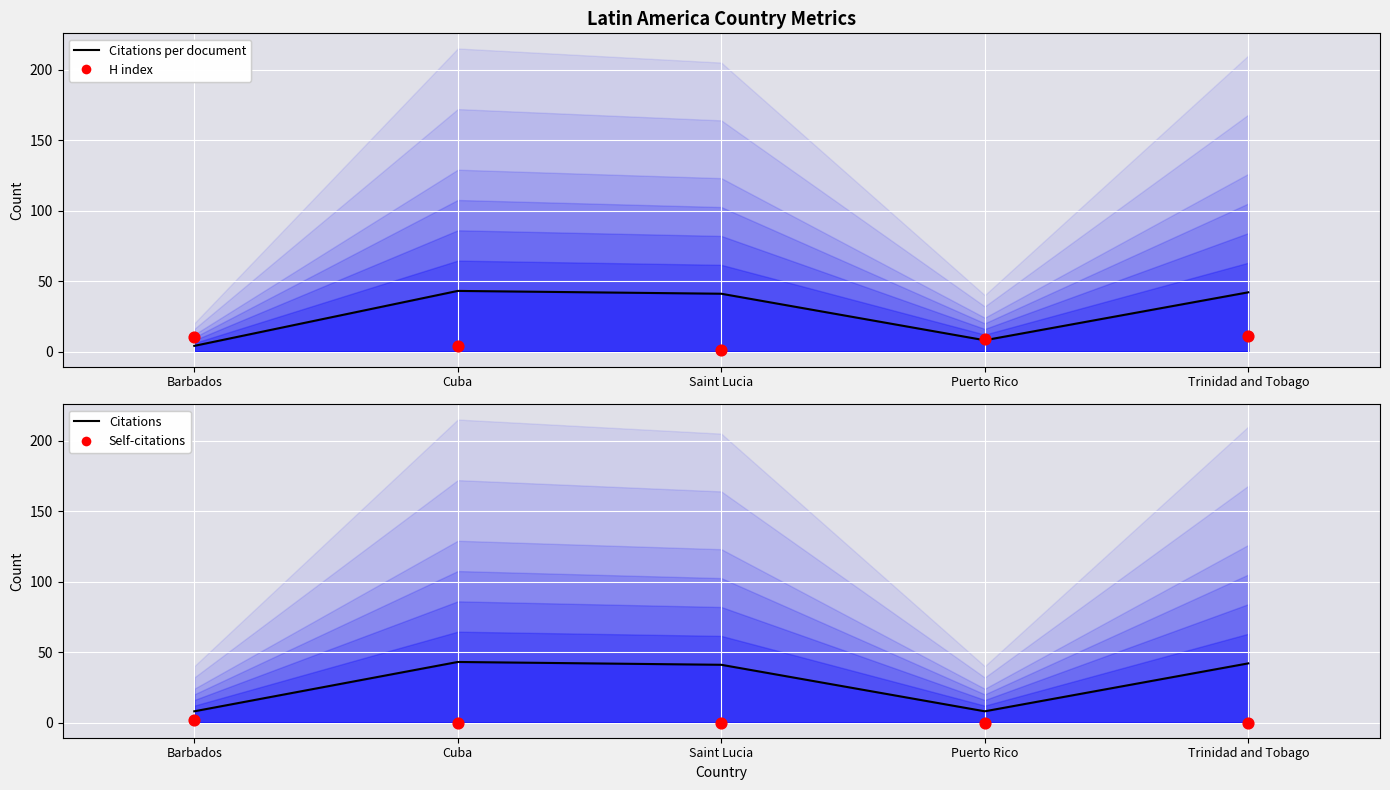

At how many categories does at least one series exceed 13?

3